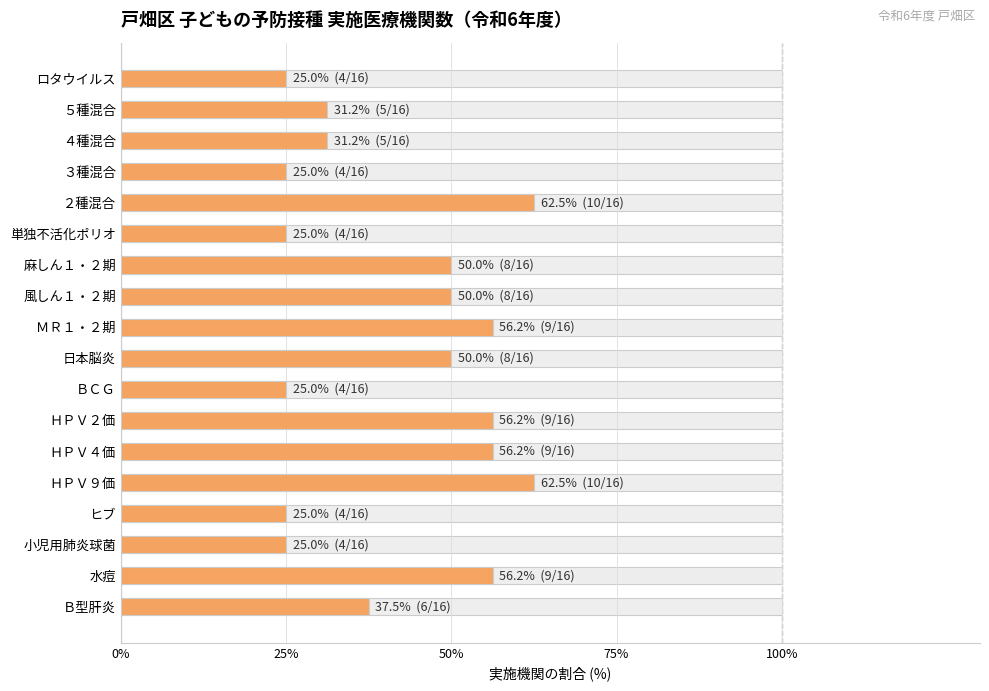

What is the greatest value displayed?

62.5